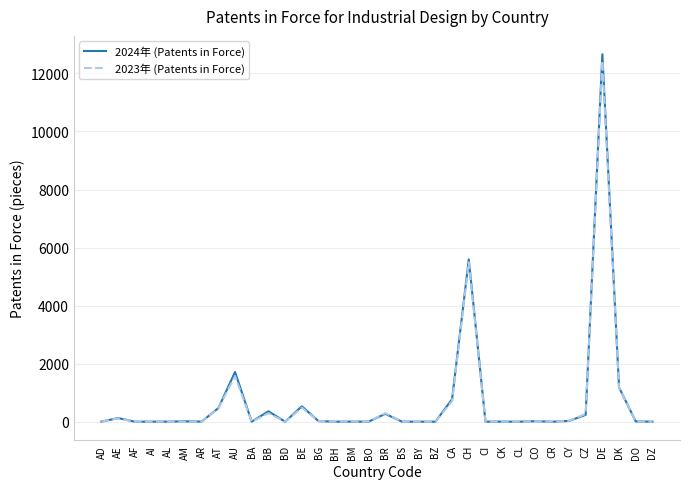

At which category is the sum across all series the highest?

DE